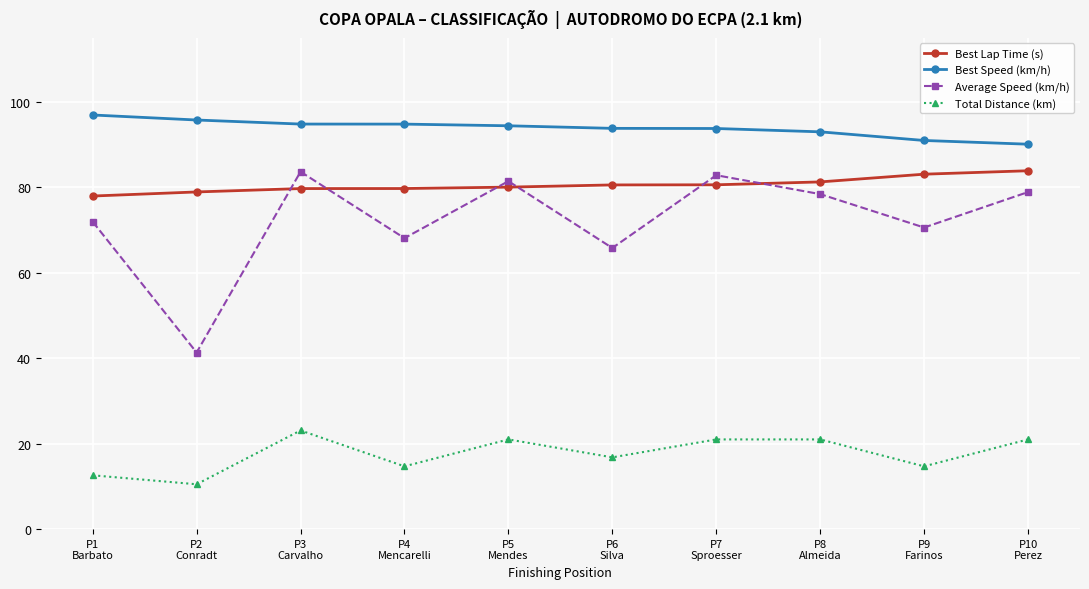

What is the difference between the Total Distance (km) values at P10
Perez and P6
Silva?

4.2